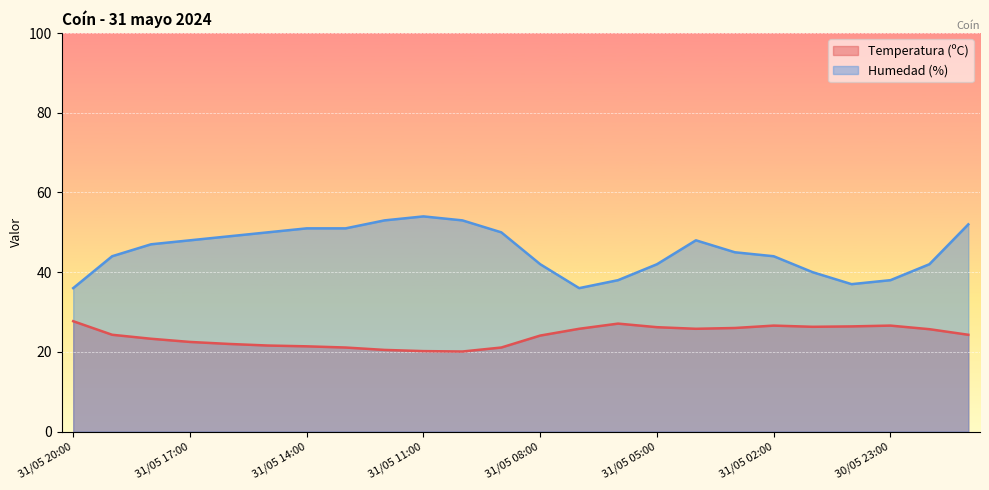

Is the value of Humedad (%) at 31/05 10:00 greater than the value of Temperatura (ºC) at 31/05 07:00?

Yes